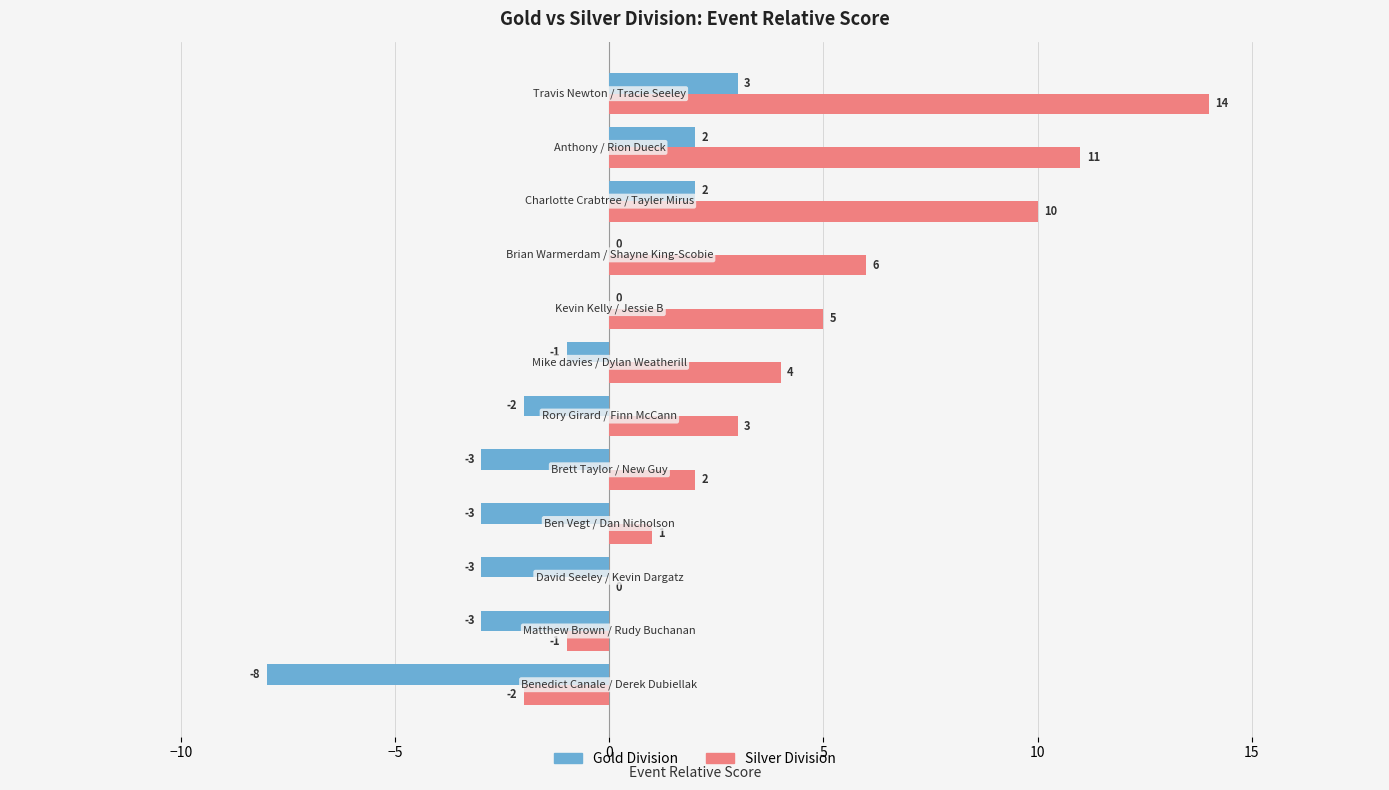

Which series has the largest range (max minus min)?

Silver Division